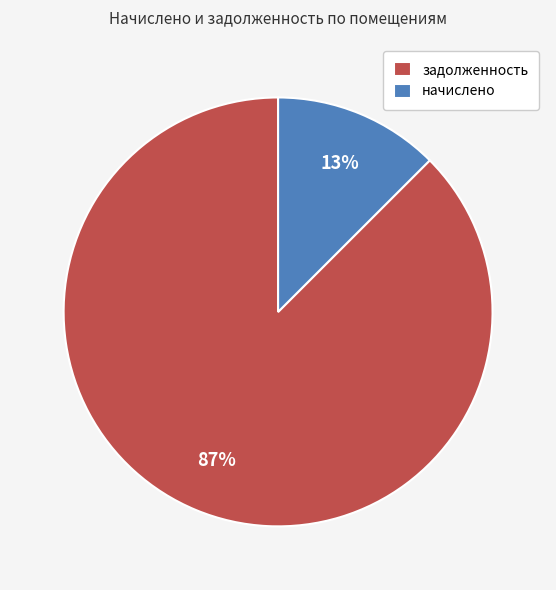

To the nearest percent, what percentage of the pie is задолженность?

87%